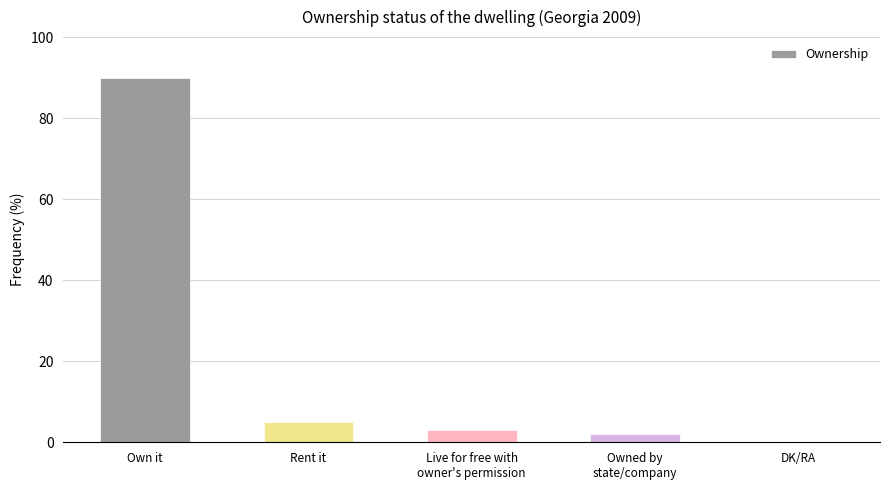

Which category has the highest value across all series?

Own it